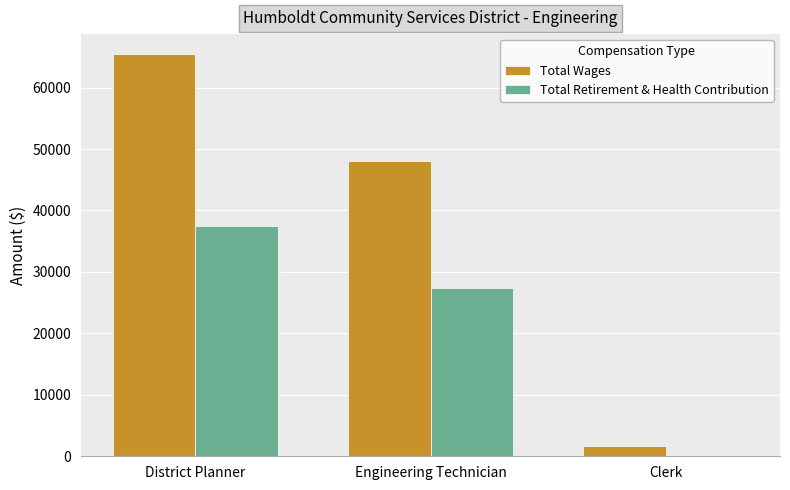

Does the chart contain stacked bars?

No